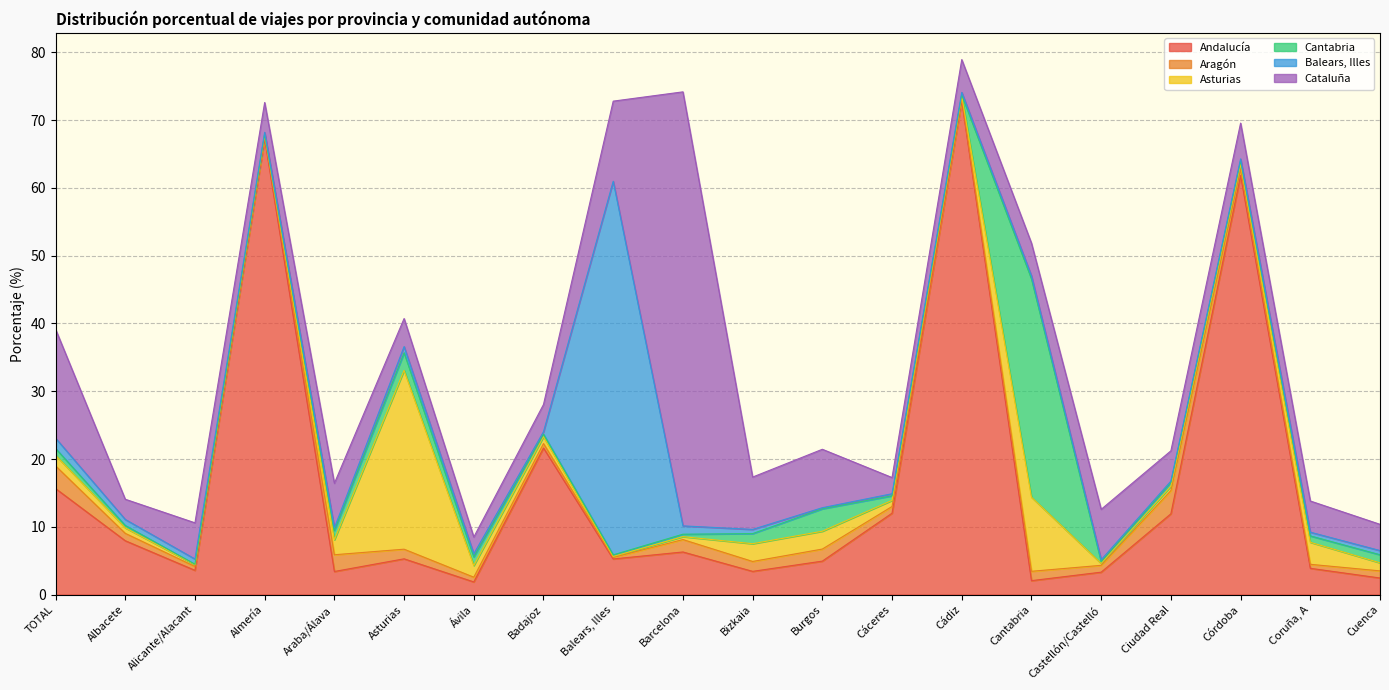

Reading left to right, transcribe all the data shown in this chart.

Andalucía: 15.7	8.0	3.6	67.2	3.4	5.3	1.9	21.6	5.3	6.3	3.4	4.9	12.0	72.8	2.1	3.3	11.9	61.8	3.9	2.5
Aragón: 3.3	1.1	0.6	0.4	2.5	1.4	0.7	0.7	0.2	1.8	1.5	1.8	1.0	0.3	1.4	1.0	3.4	0.9	0.6	1.1
Asturias: 1.6	0.8	0.3	0.2	2.2	26.4	1.7	1.0	0.1	0.4	2.6	2.6	0.9	0.3	10.9	0.3	0.7	0.8	3.2	1.2
Cantabria: 1.0	0.3	0.1	0.1	1.4	2.6	1.3	0.4	0.2	0.4	1.5	3.3	0.7	0.2	32.2	0.2	0.5	0.5	0.9	1.2
Balears, Illes: 1.5	0.9	0.8	0.2	0.4	0.9	0.5	0.4	55.1	1.2	0.6	0.2	0.3	0.3	0.4	0.3	0.2	0.3	0.6	0.6
Cataluña: 16.1	3.0	5.3	4.4	6.6	4.1	2.5	4.0	11.8	64.0	7.7	8.6	2.4	4.8	4.8	7.4	4.5	5.3	4.6	3.9